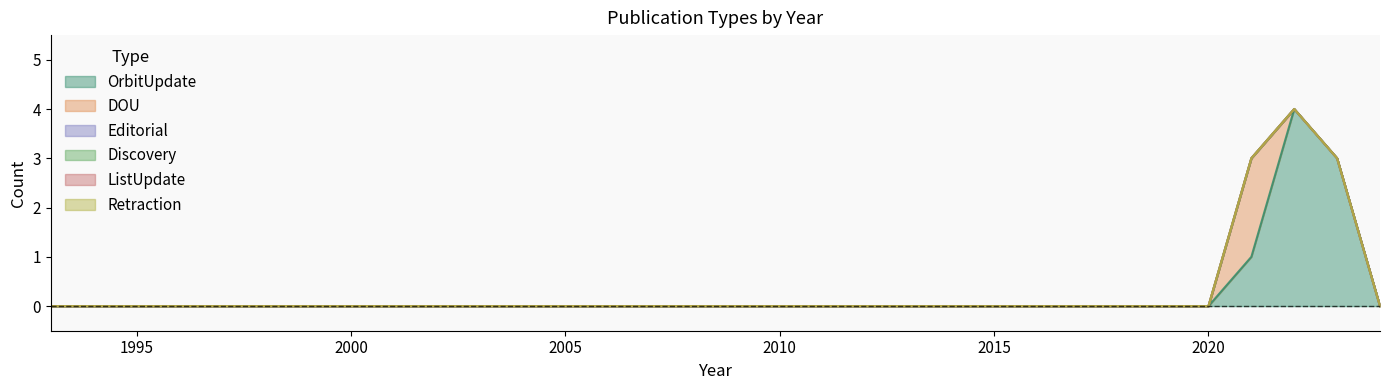

Between 1998 and 1995, which is larger?

1998